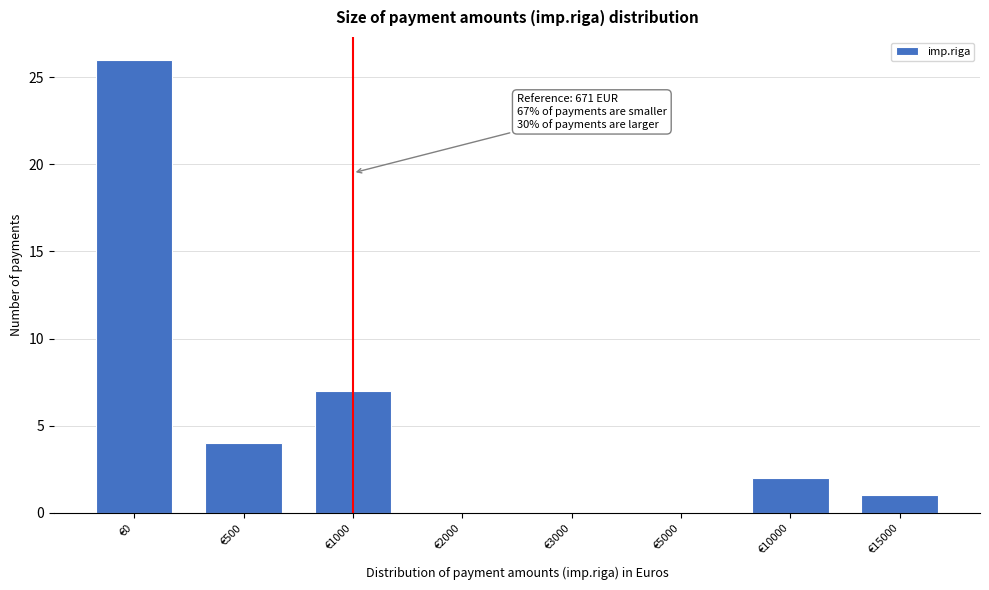

Reading left to right, extract all data points from this chart.

€0=26	€500=4	€1000=7	€2000=0	€3000=0	€5000=0	€10000=2	€15000=1